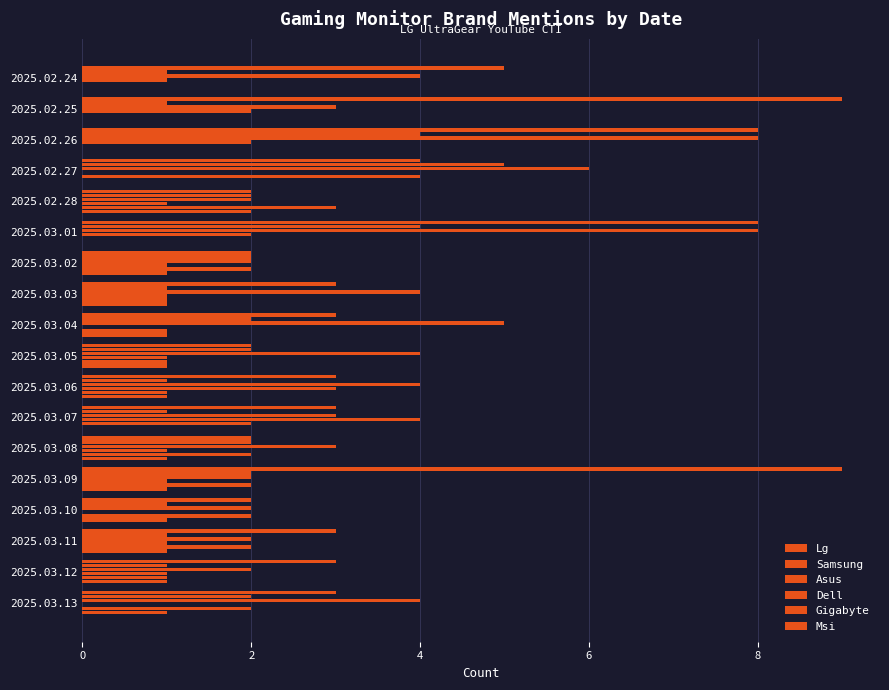

How many series are shown in this chart?

6